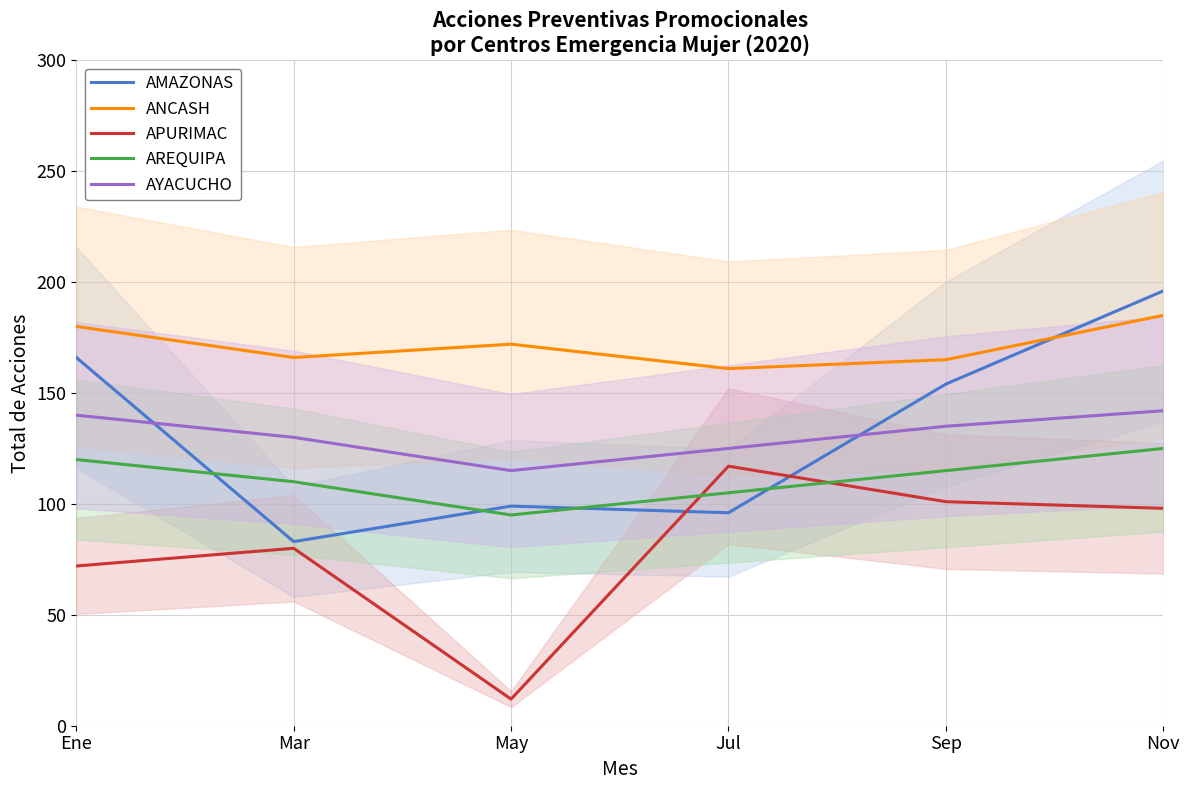

The ANCASH series shows 161 at Jul. True or false?

True